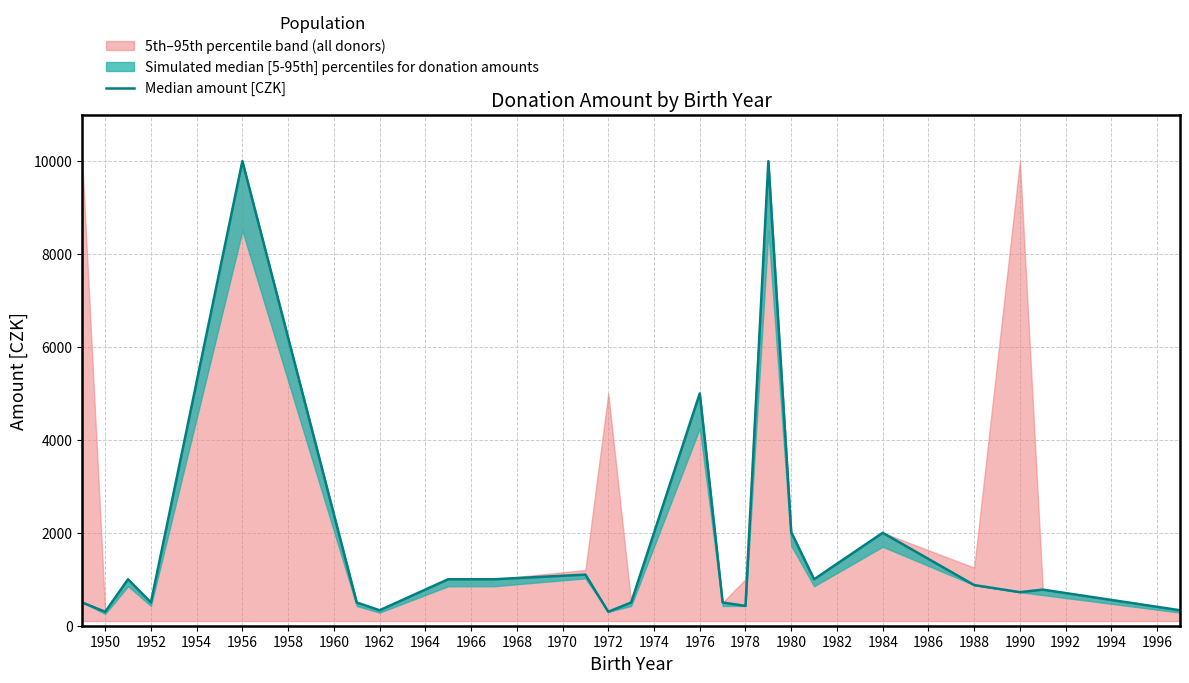

Reading left to right, transcribe all the data shown in this chart.

500.0	300.0	1000.0	500.0	10000.0	500.0	333.0	1000.0	1000.0	1100.0	300.0	500.0	5000.0	500.0	427.0	10000.0	2011.5	1000.0	2000.0	875.0	722.2	777.0	333.0